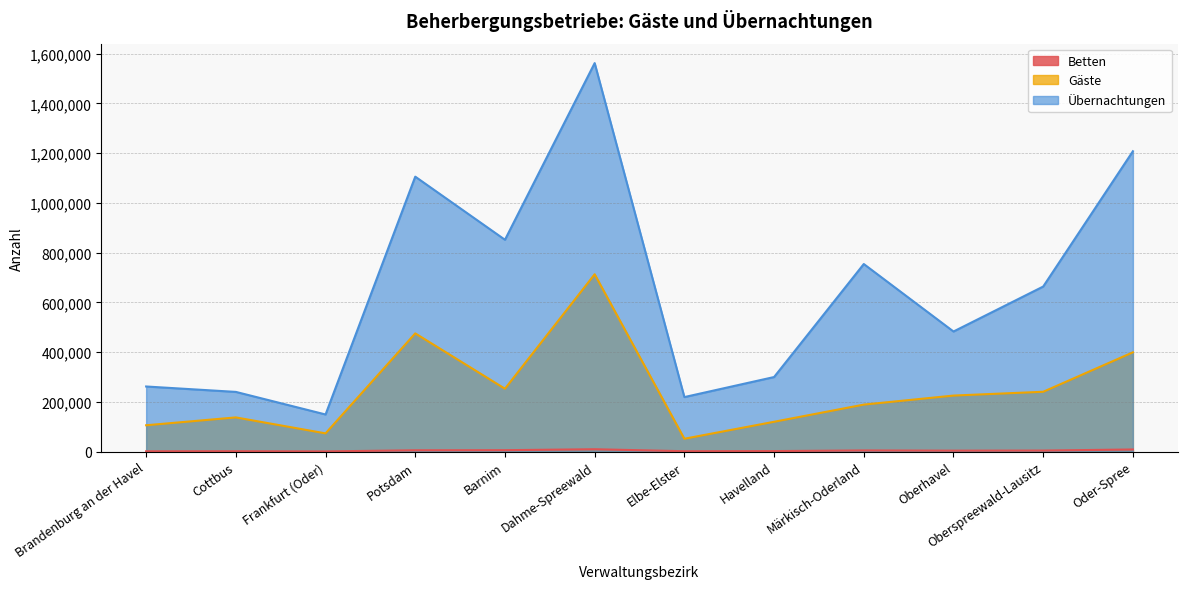

Which label corresponds to the largest value in the chart?

Dahme-Spreewald